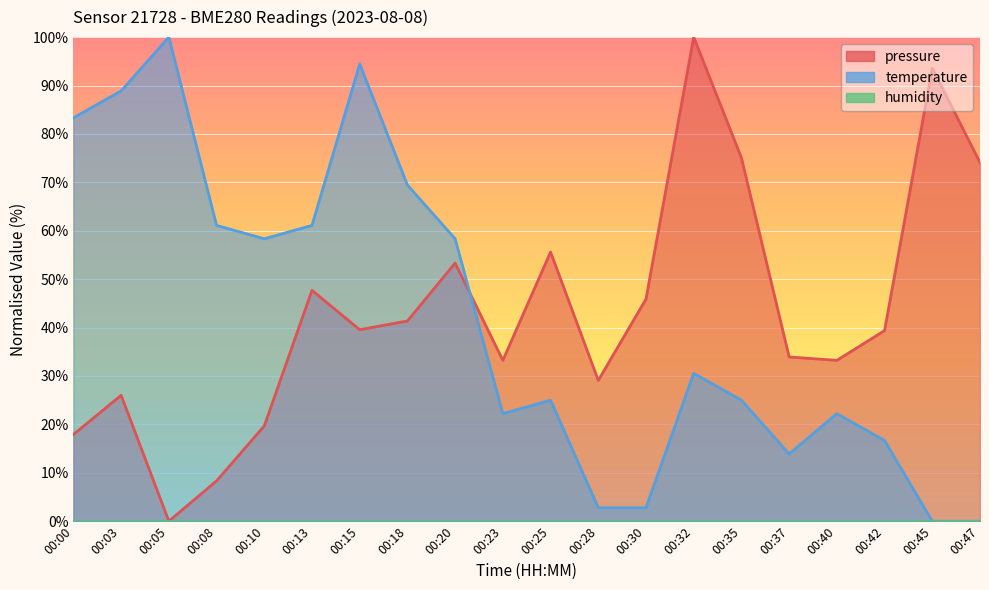

What is the difference between the highest and lowest values at 00:23?

11.0